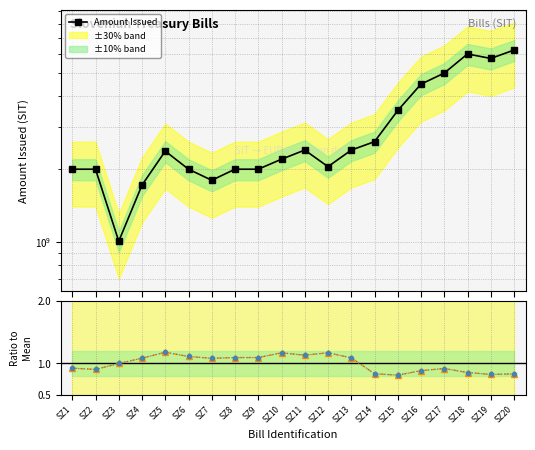

Where does the Amount Issued series first go above 2376760000?

SZ11